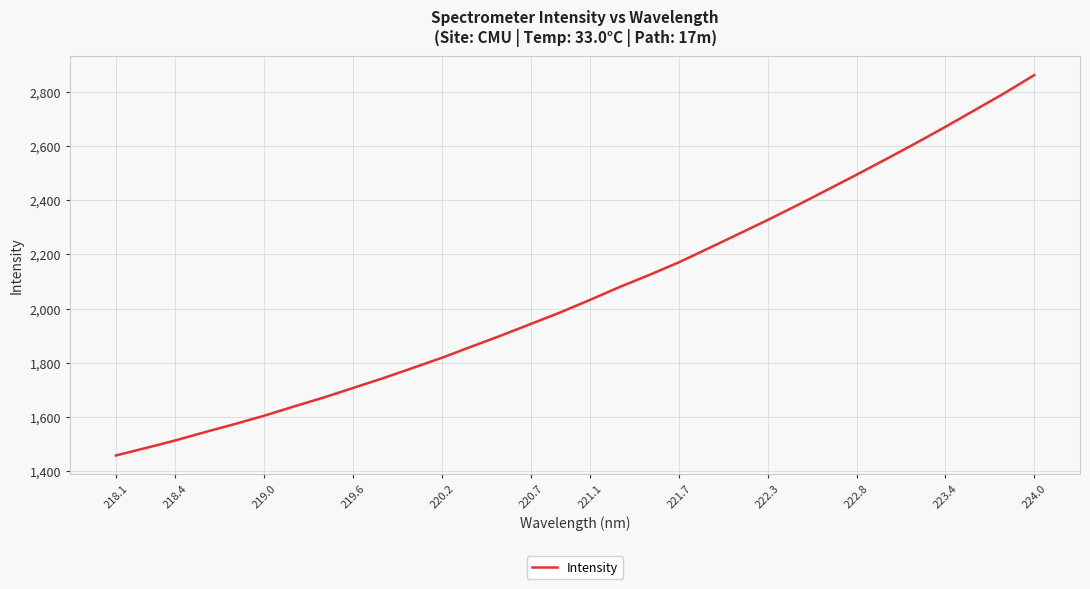

What is the difference between the maximum and minimum values?

1403.1